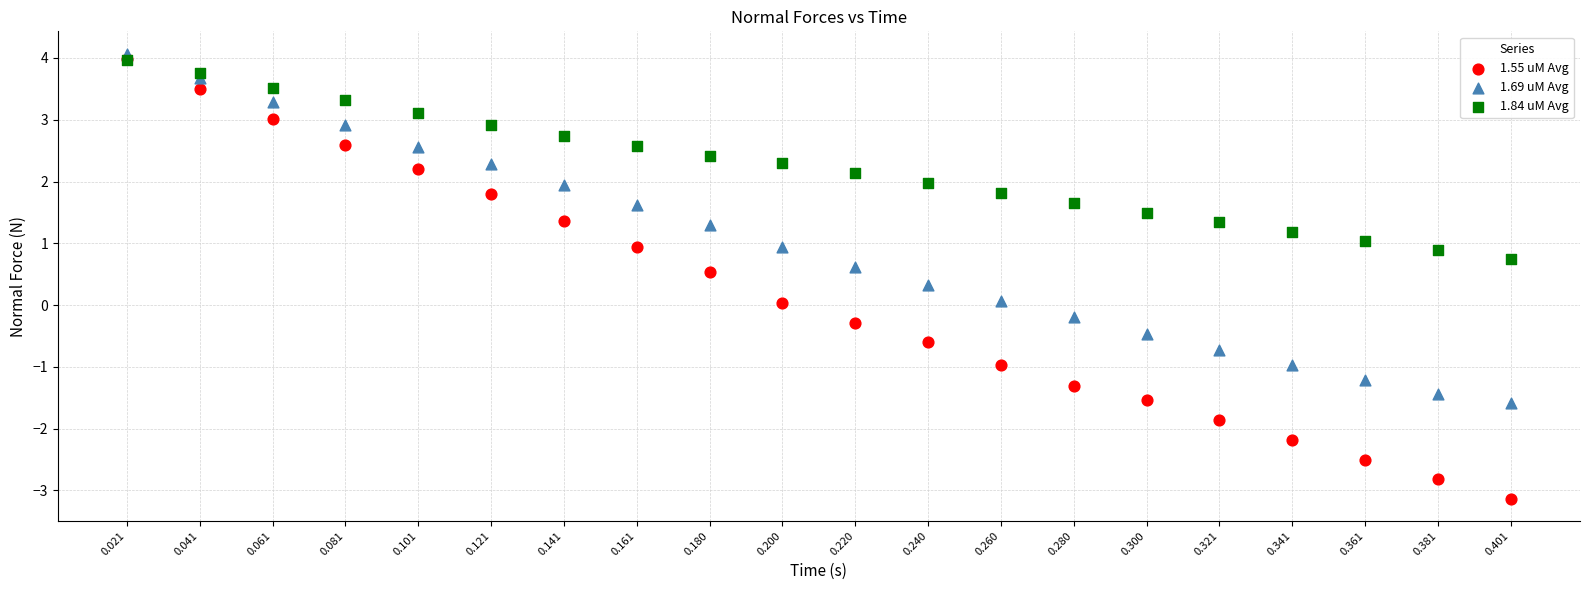

Which series reaches the minimum Y coordinate?

1.55 uM Avg